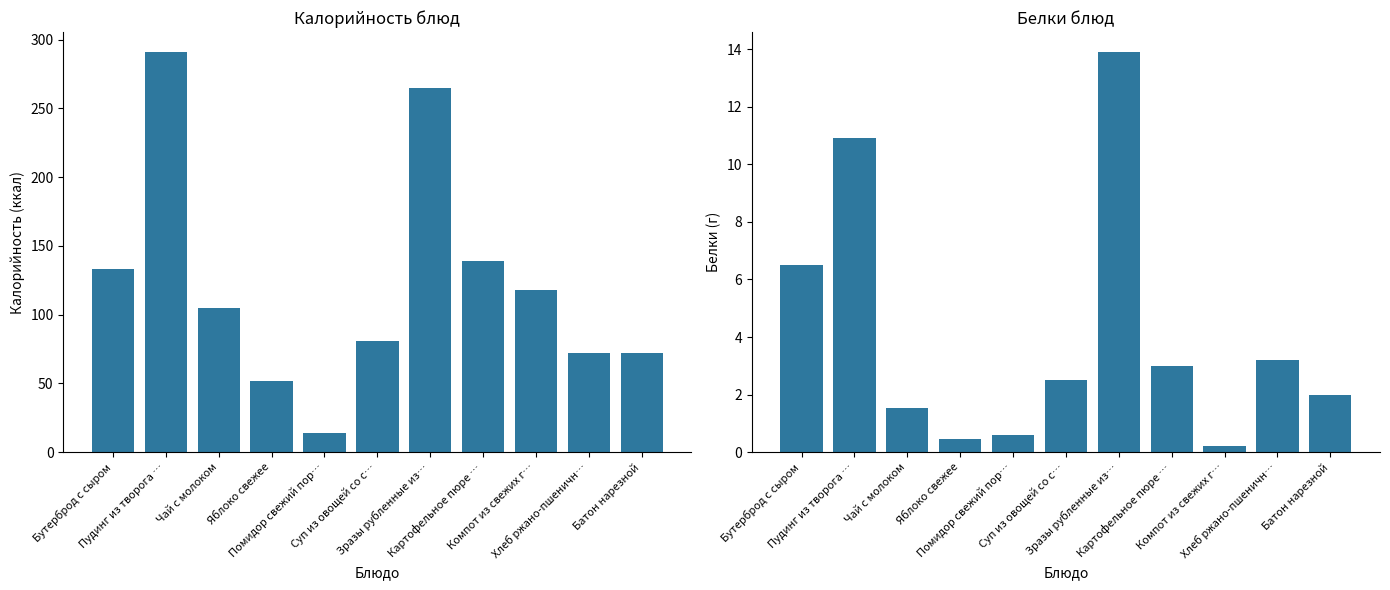

Where does the Белки series first go above 2?

Бутерброд с сыром